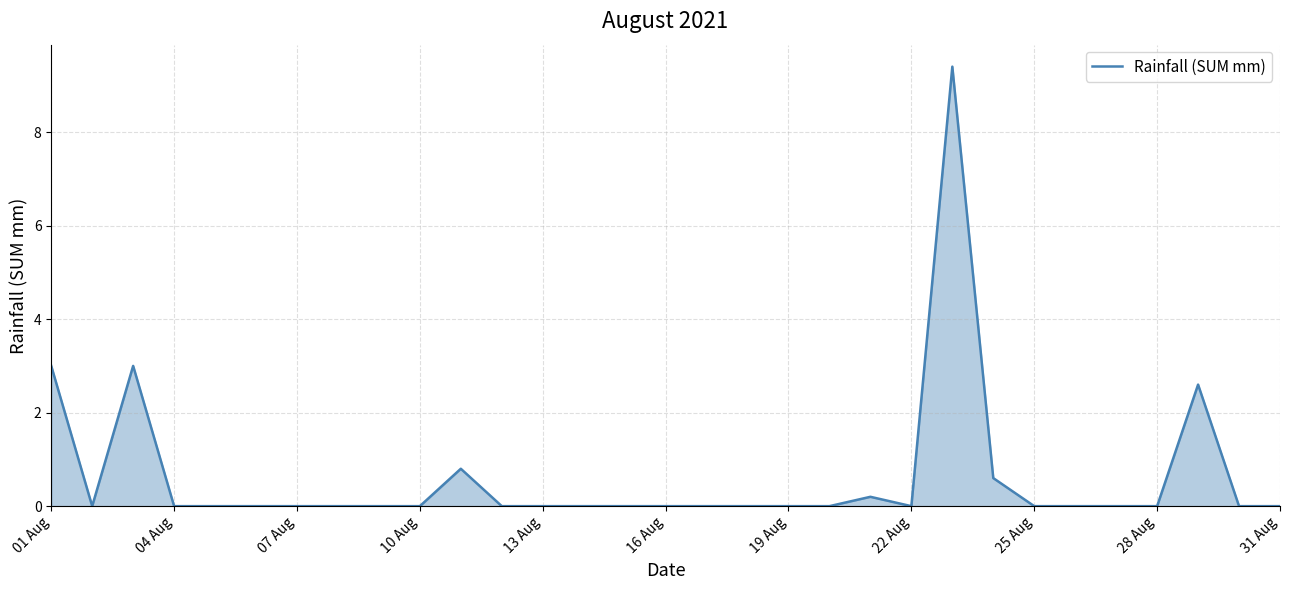

What is the maximum value shown in the chart?

9.4